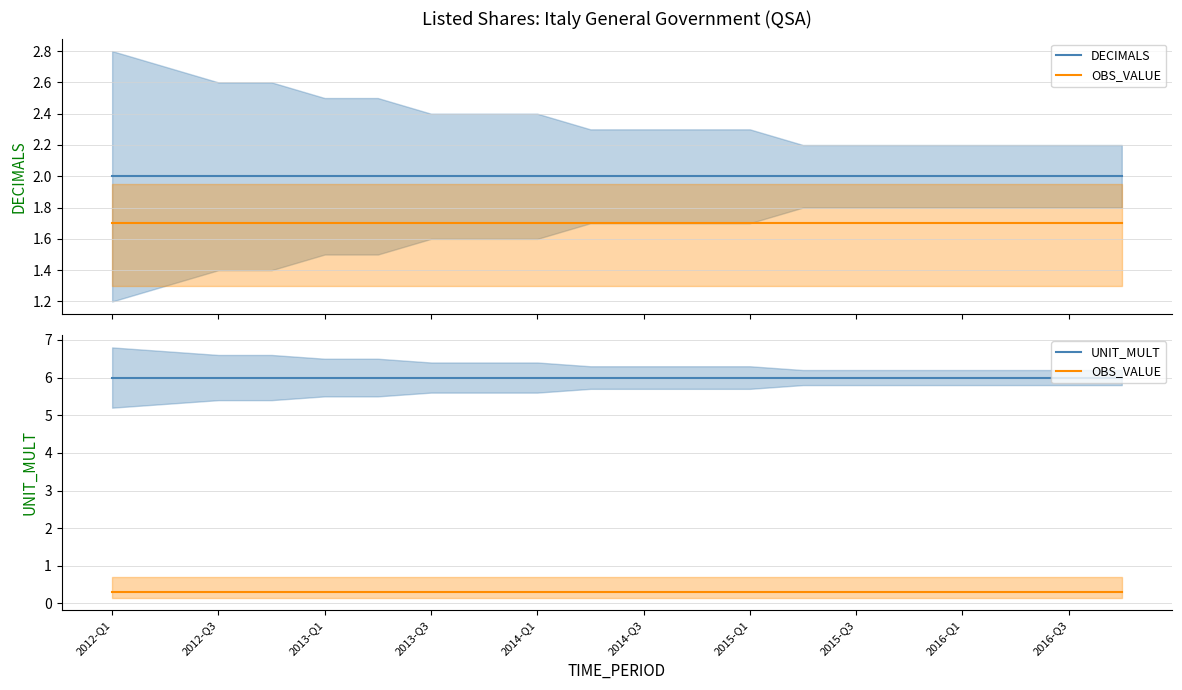

What is the average value of the OBS_VALUE series?

0.3